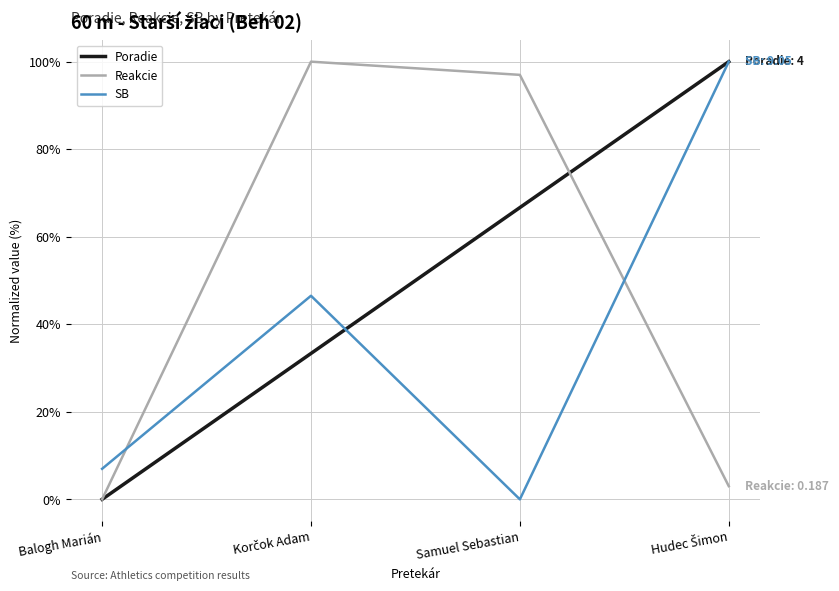

What is the difference between the highest and lowest values at Balogh Marián?

7.0